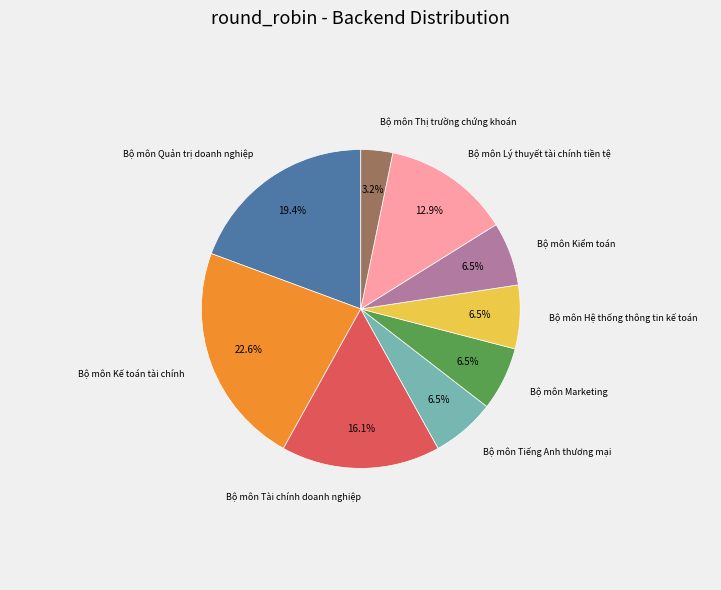

Does any single category account for the majority?

No